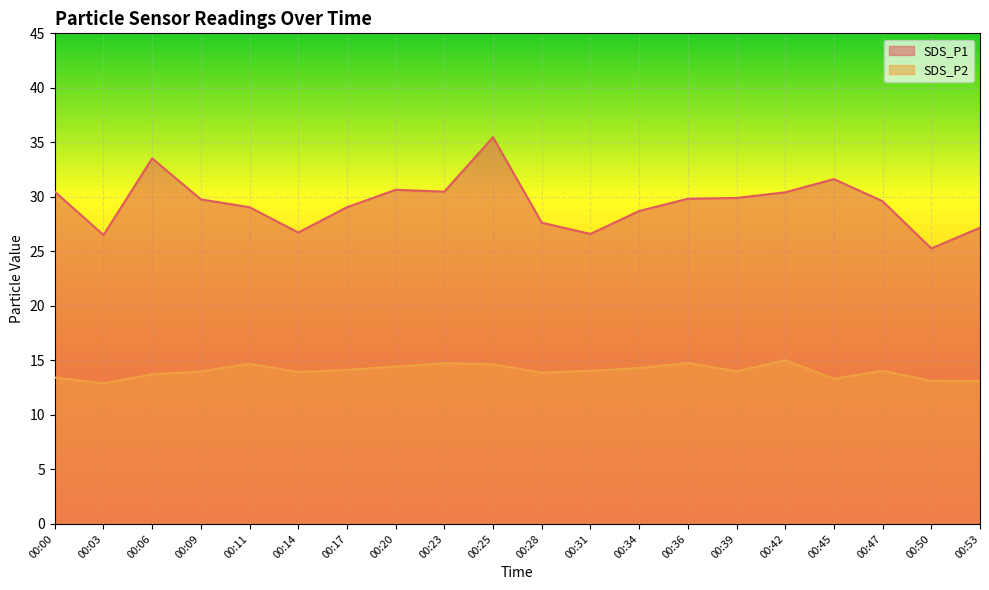

Reading left to right, what are all the values shown in this chart?

SDS_P1: 30.5	26.5	33.5	29.8	29.1	26.7	29.1	30.6	30.5	35.5	27.6	26.6	28.7	29.8	29.9	30.4	31.6	29.6	25.3	27.2
SDS_P2: 13.4	12.9	13.7	14.0	14.7	13.9	14.1	14.4	14.8	14.7	13.9	14.1	14.3	14.8	14.0	15.0	13.3	14.1	13.1	13.1